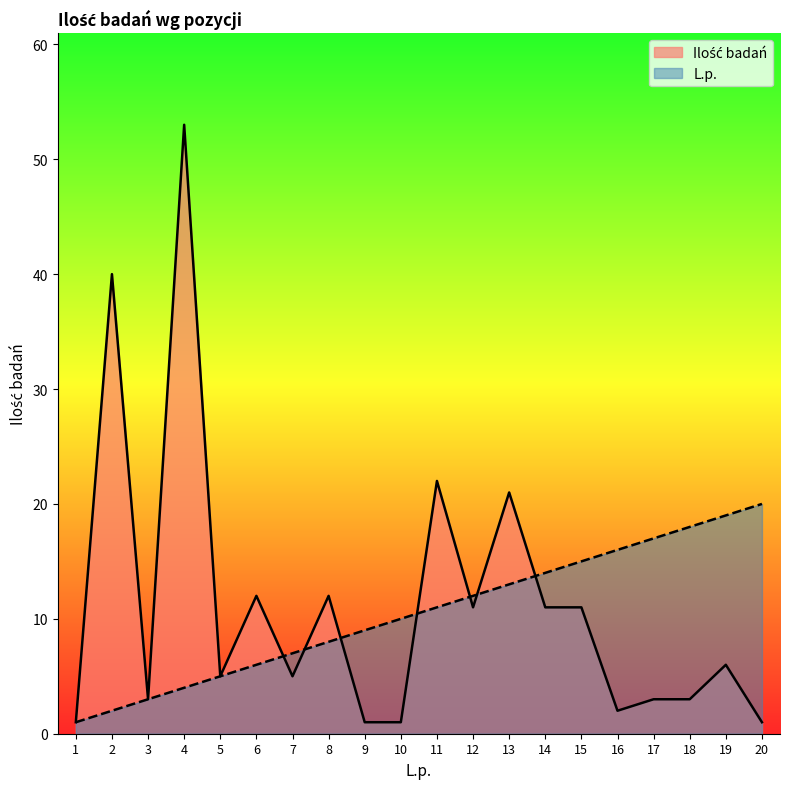

The L.p. series shows 12 at 12. True or false?

True